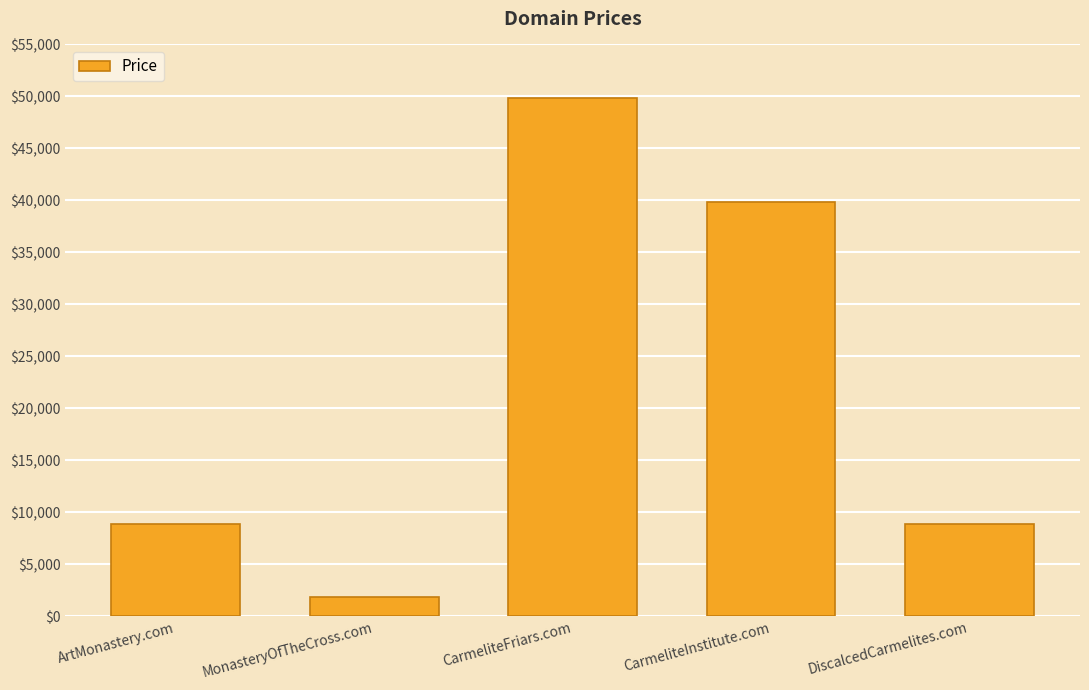

Where is the data nearest to the value 25888?

CarmeliteInstitute.com